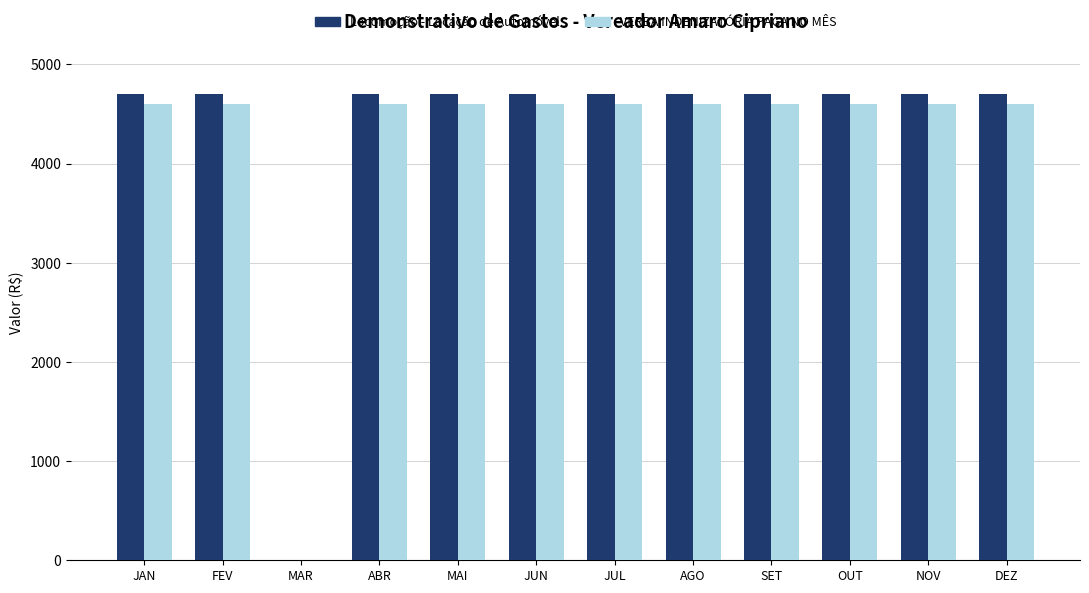

True or false: Locomoção - Locação de Automóvel has a value of 6219 at MAI.

False